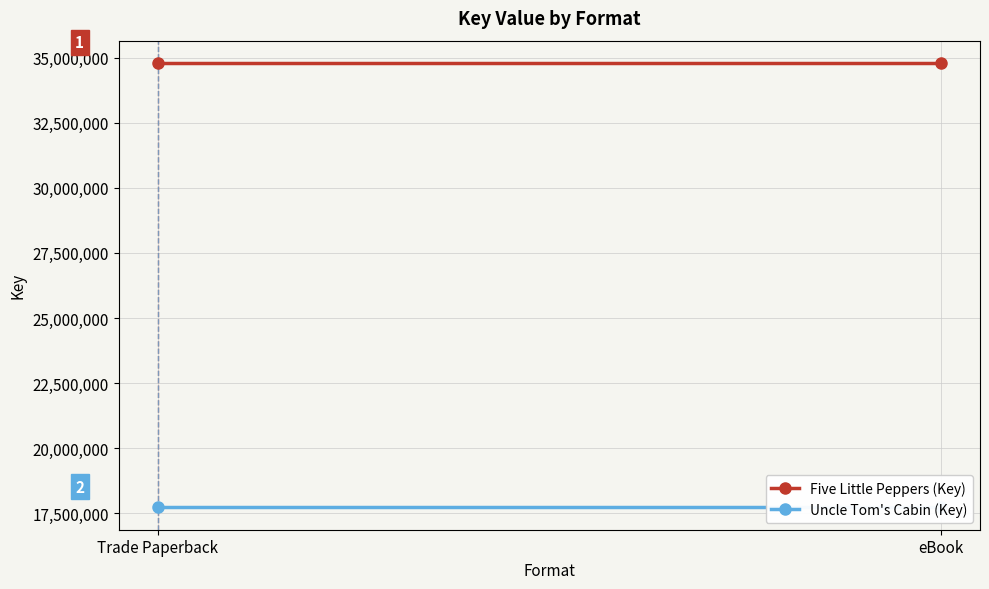

True or false: Uncle Tom's Cabin (Key) has a value of 17714494 at Trade Paperback.

True